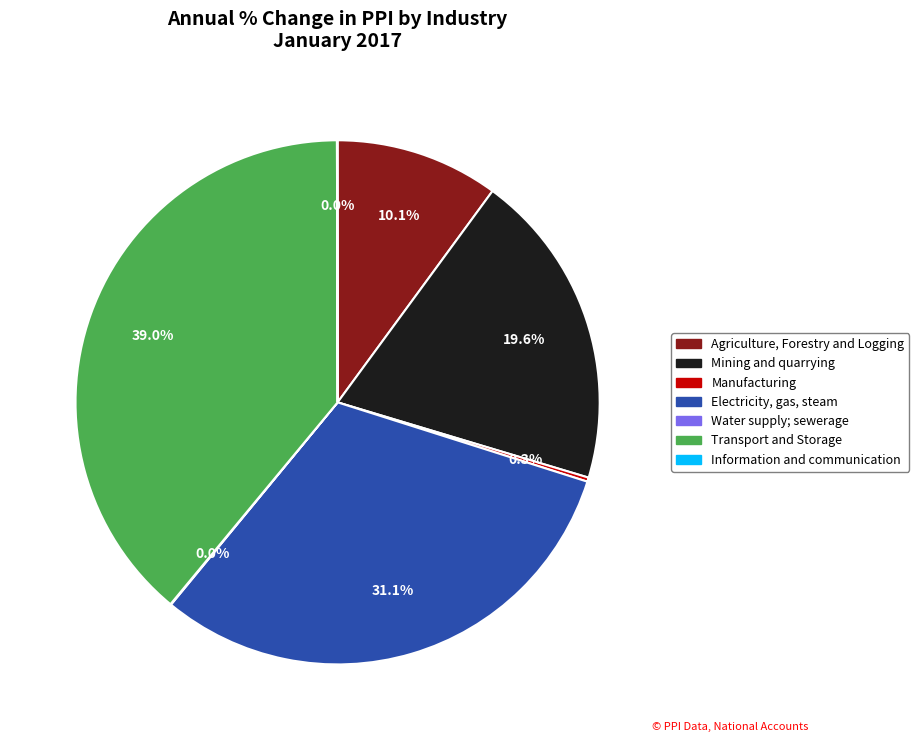

How much of the chart is everything except Electricity, gas, steam?

68.9%